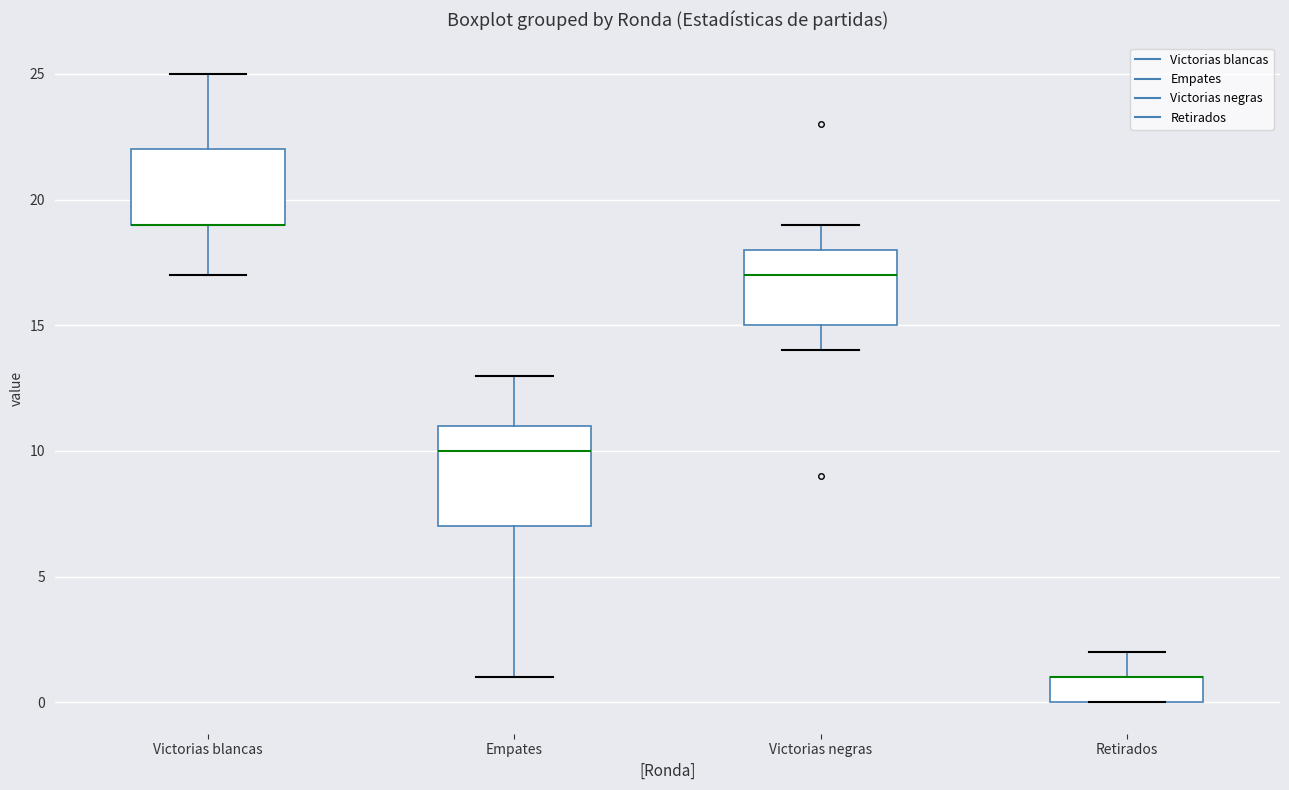

Reading left to right, transcribe this box plot: for each box, give where its median line is, the range the box spans, and where its two whiskers end, as read against the y-axis. The values are not printed on the chart, so give them approximately, as read against the axis.

Victorias blancas: median 19 (drawn on the box's lower edge), box 19 to 22, whiskers 17 to 25
Empates: median 10, box 7 to 11, whiskers 1 to 13
Victorias negras: median 17, box 15 to 18, whiskers 14 to 19
Retirados: median 1 (drawn on the box's upper edge), box 0 to 1, whiskers 0 to 2